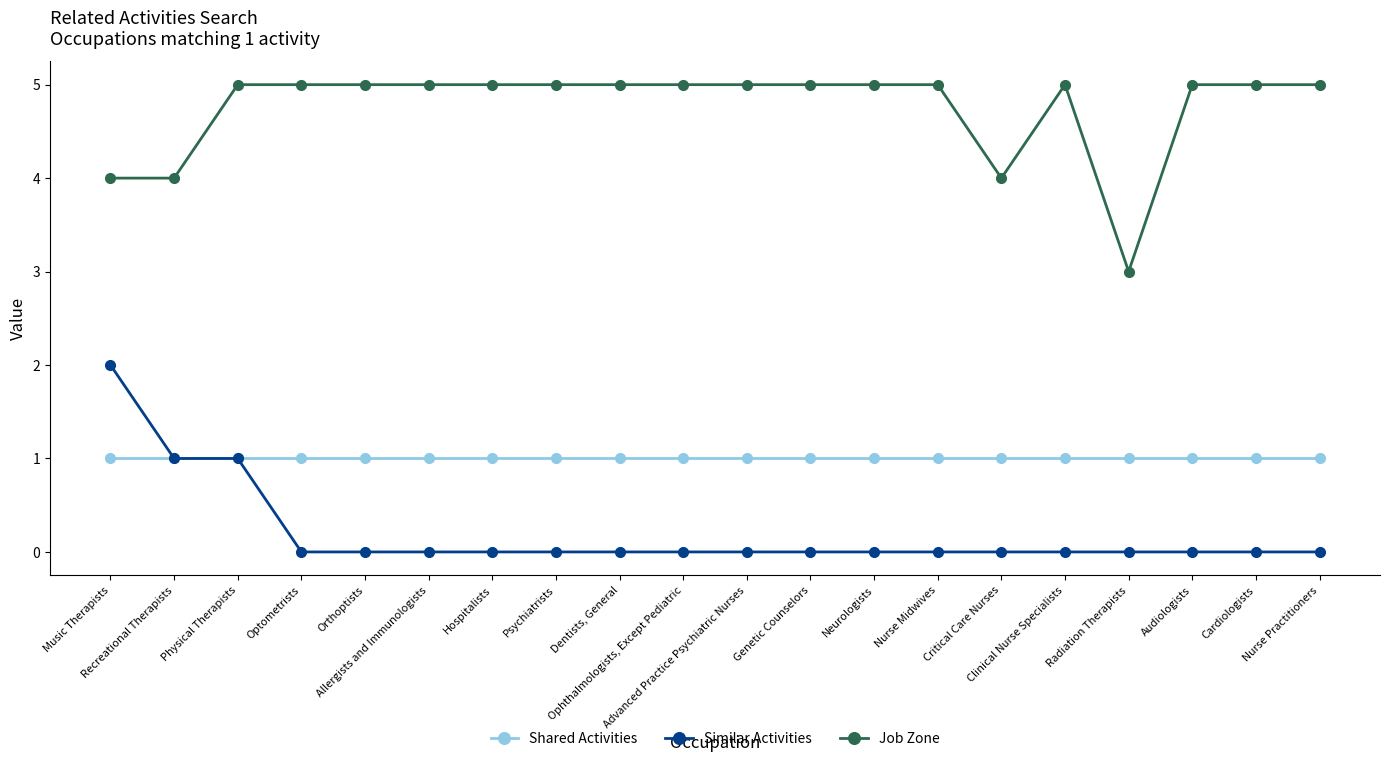

Which category has the highest value in the Similar Activities series?

Music Therapists